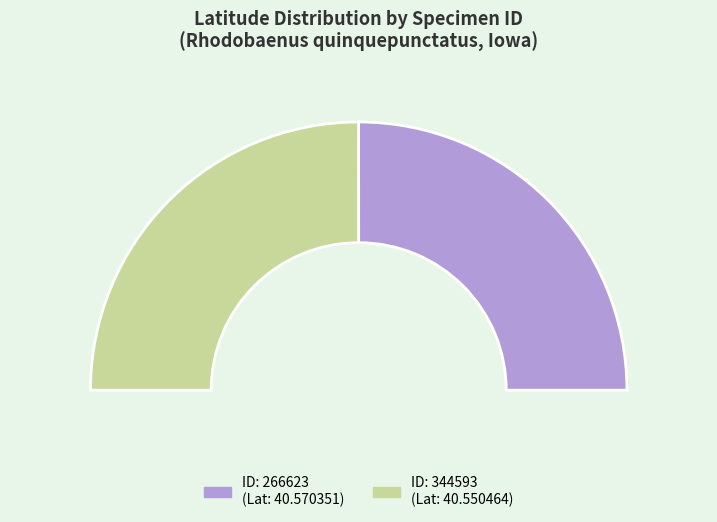

Rank the categories by value from highest to lowest.

266623, 344593